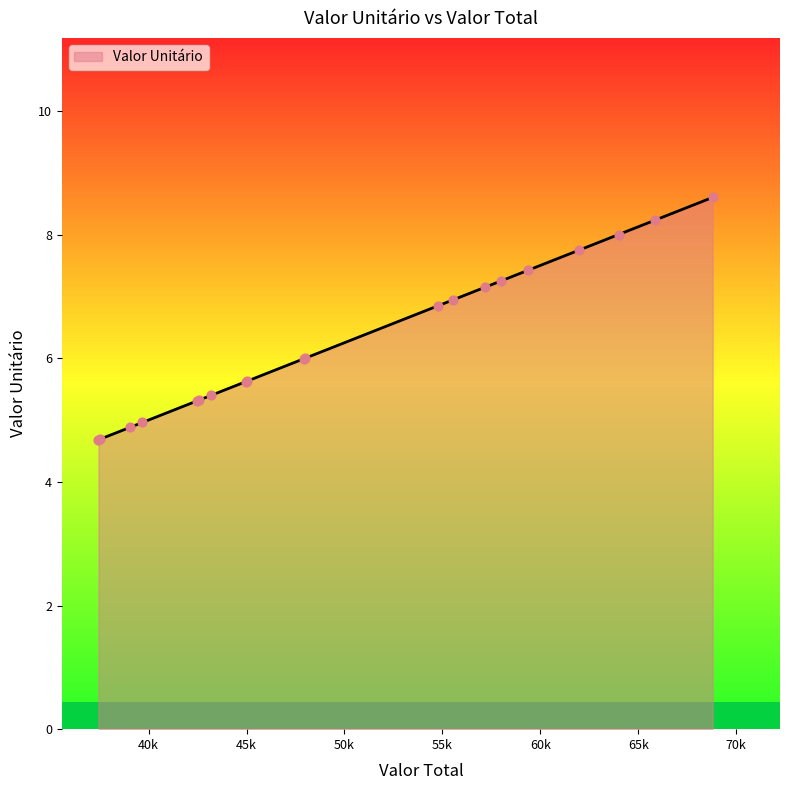

What is the smallest value displayed?

4.7